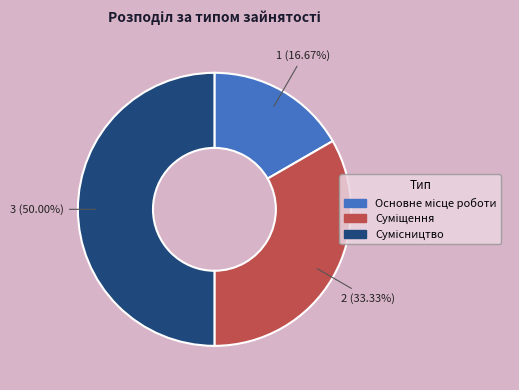

To the nearest percent, what portion does Основне місце роботи represent?

17%